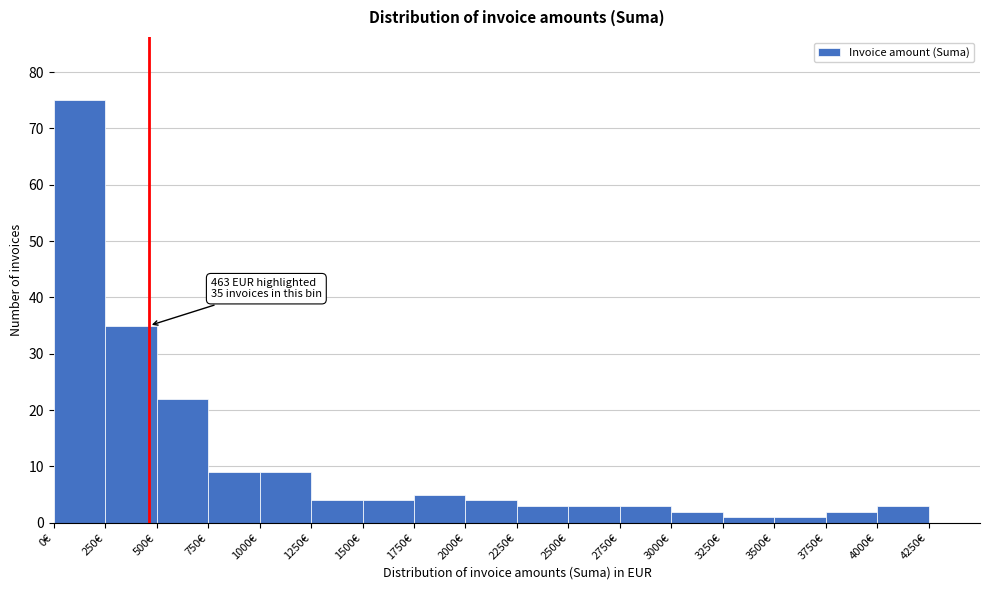

Over which range of the x-axis is the bar tallest?

0 to 250